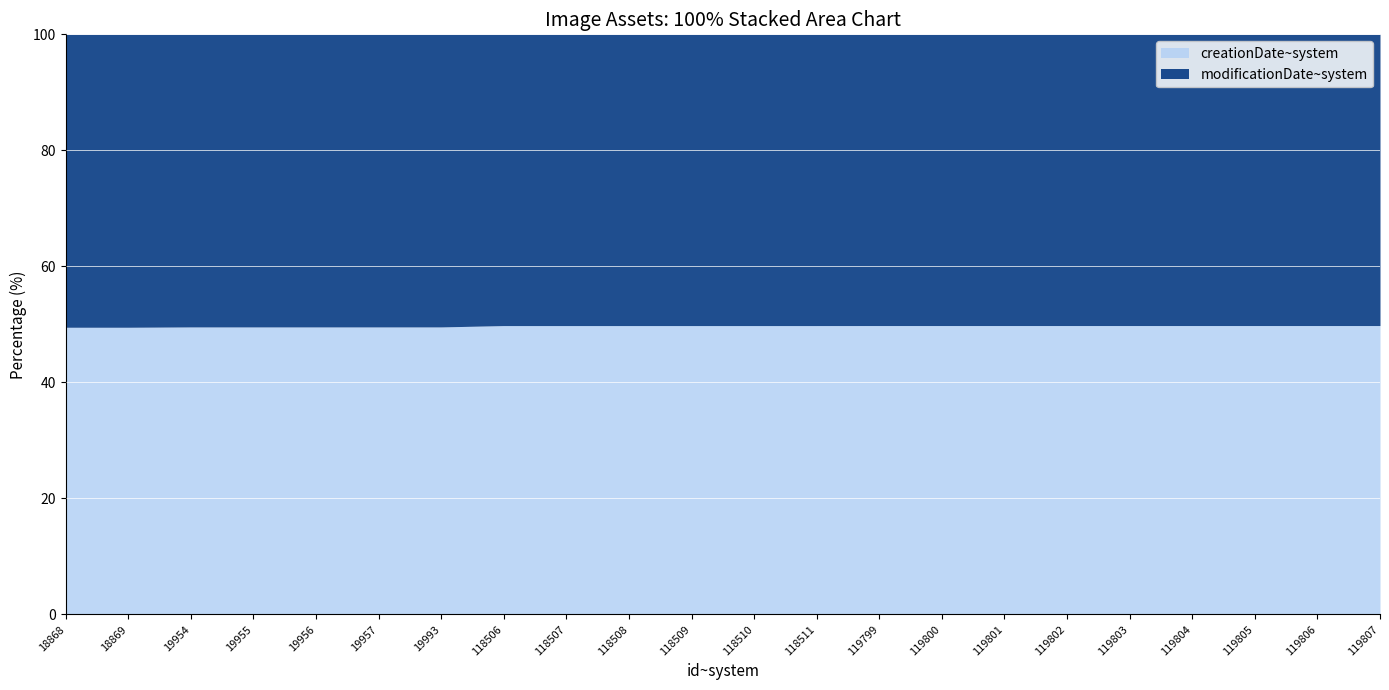

Reading left to right, transcribe all the data shown in this chart.

modificationDate~system: 1751439800	1751439859	1751439795	1751439852	1751439856	1751439787	1751439790	1751439863	1751439867	1751439870	1751439809	1751439823	1751439837	1751439829	1751439832	1751439840	1751439844	1751439805	1751439812	1751439816	1751439819	1751439826
creationDate~system: 1716883172	1716883172	1720683082	1720683085	1720683086	1720683086	1720778233	1736942640	1736942641	1736942641	1736942641	1736942641	1736942641	1737373973	1737373973	1737373973	1737373974	1737373974	1737373974	1737373974	1737373974	1737373974